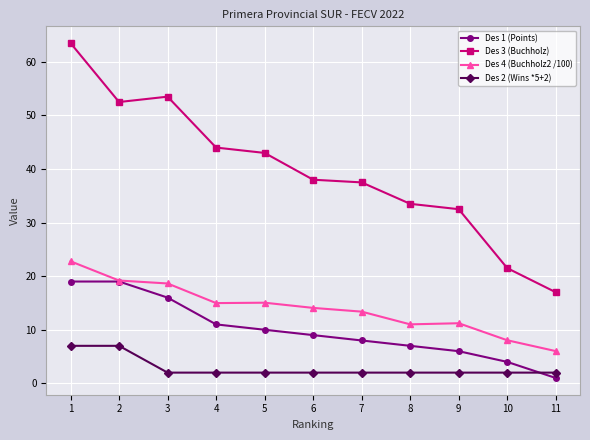

Which category has the highest value across all series?

1